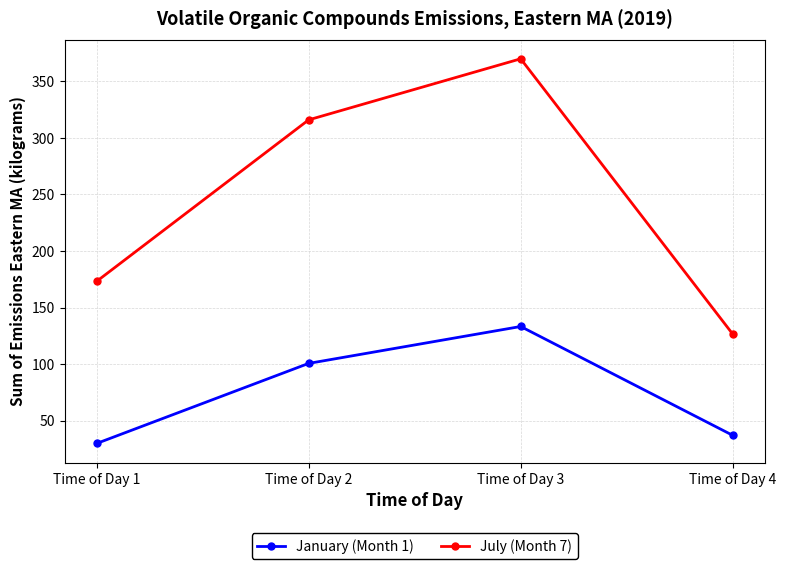

What is the difference between the January (Month 1) values at Time of Day 3 and Time of Day 2?

32.7